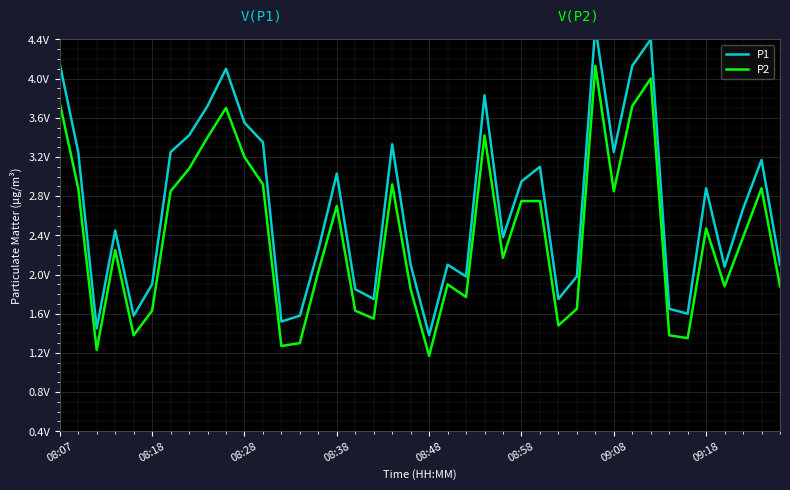

Which series has the widest spread of values?

P1